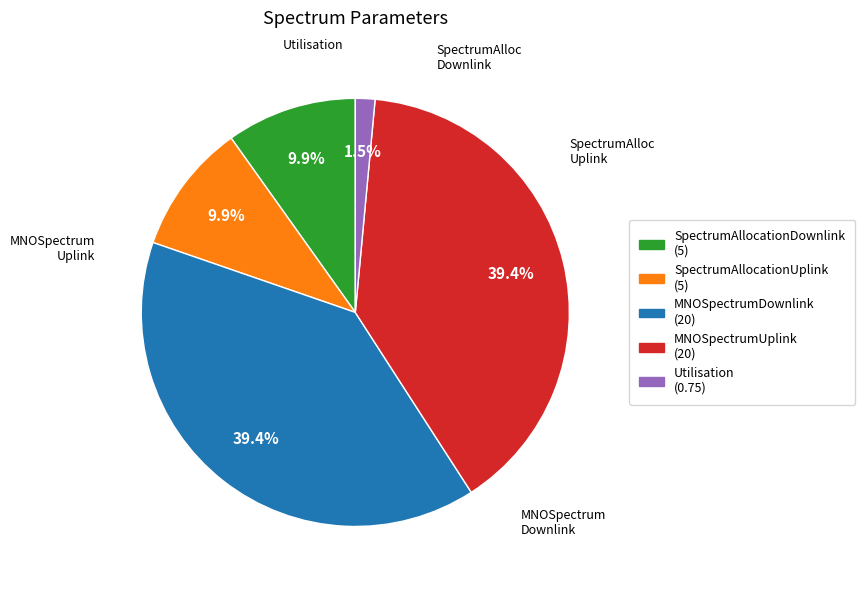

What portion of the pie excludes MNOSpectrumDownlink?

60.6%